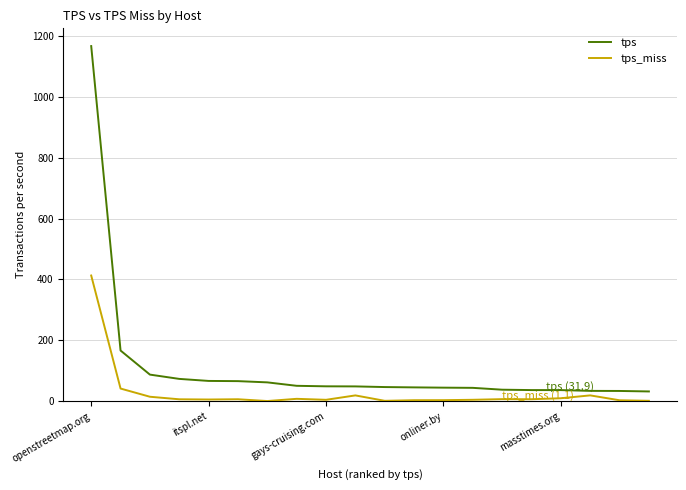

Which series has the widest spread of values?

tps